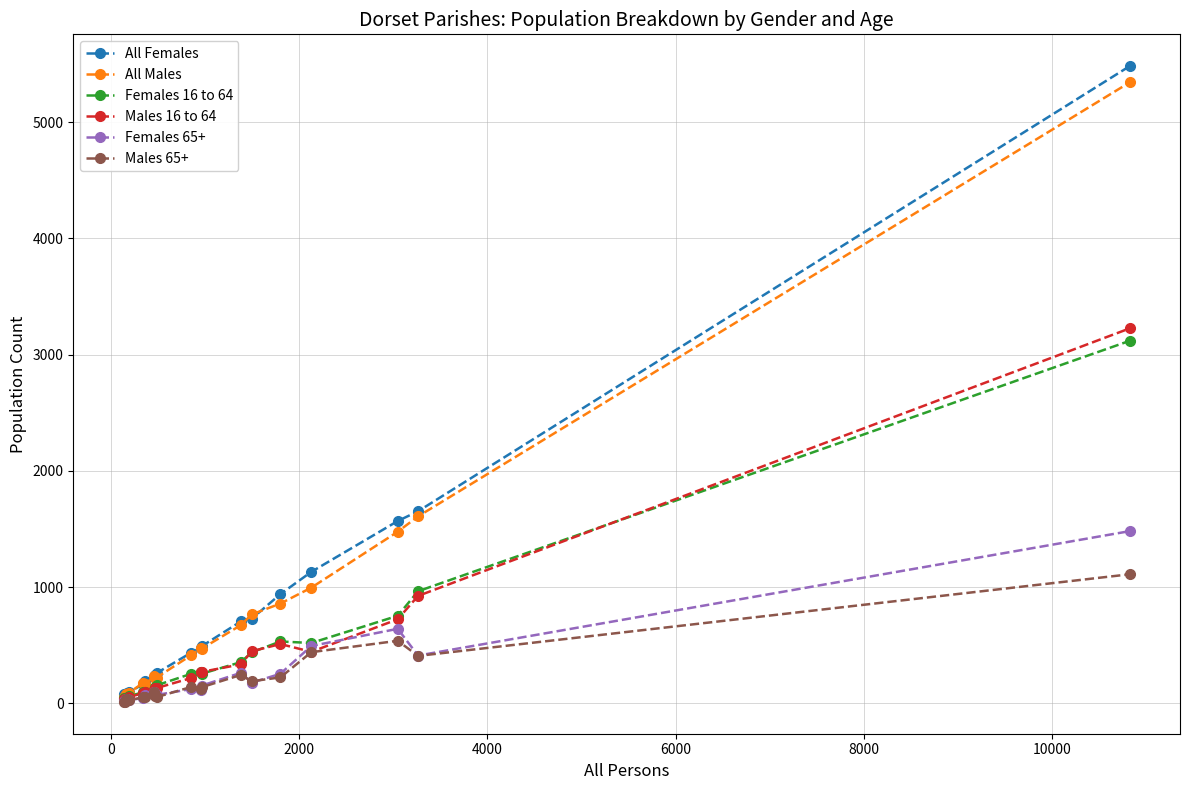

What is the highest value of the All Females series?

5482